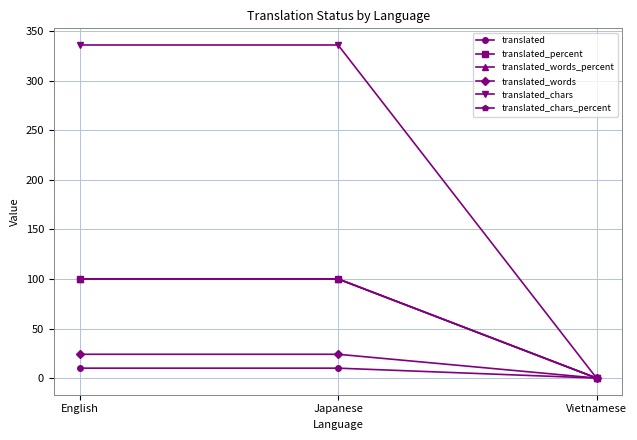

Does the chart have visible grid lines?

Yes